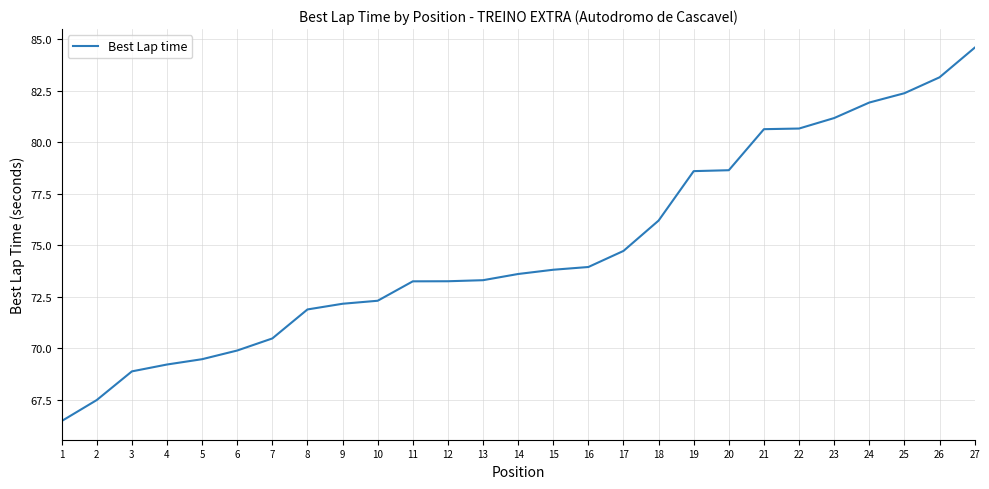

What is the maximum value shown in the chart?

84.6